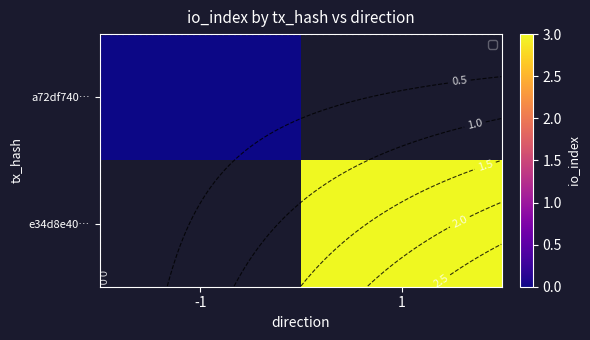

What is the maximum value shown in the chart?

3.0